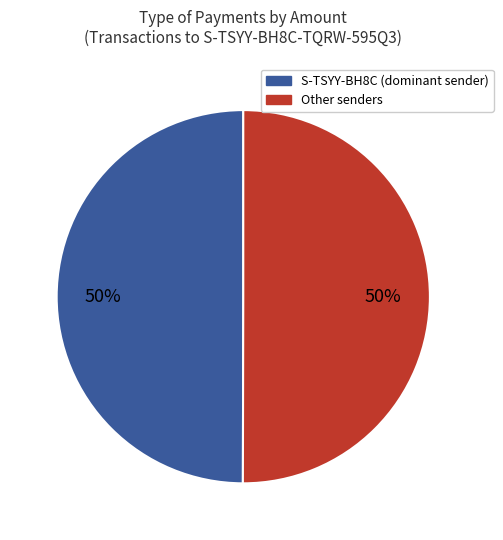

To the nearest percent, what is the average slice percentage?

50%